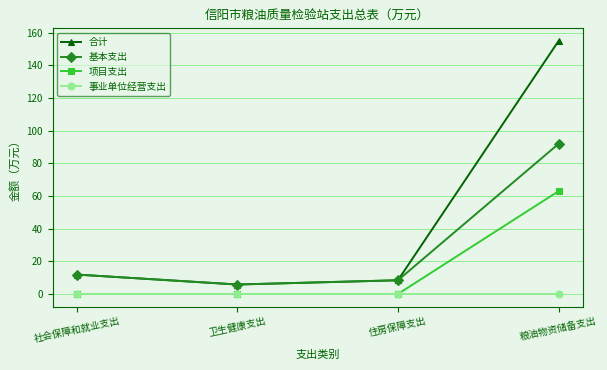

At how many categories does at least one series exceed 112?

1